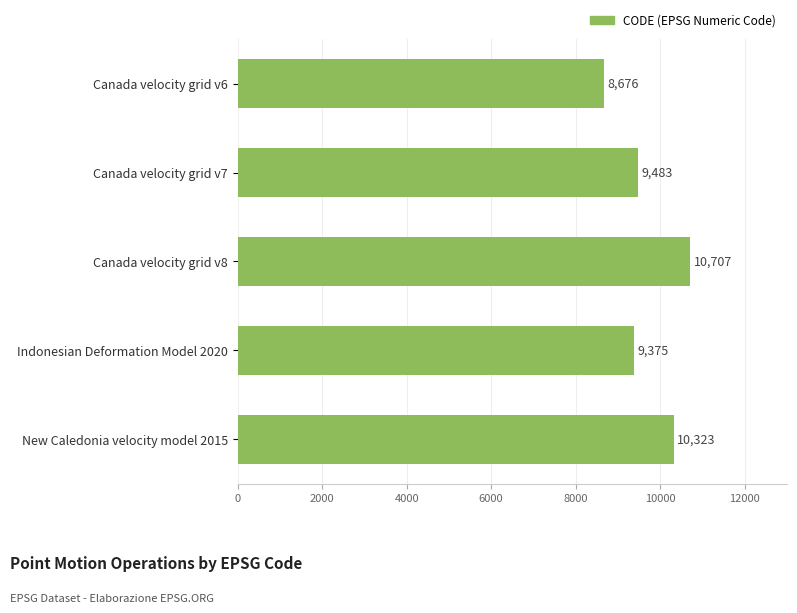

List the labels in order of value, smallest first.

Canada velocity grid v6, Indonesian Deformation Model 2020, Canada velocity grid v7, New Caledonia velocity model 2015, Canada velocity grid v8